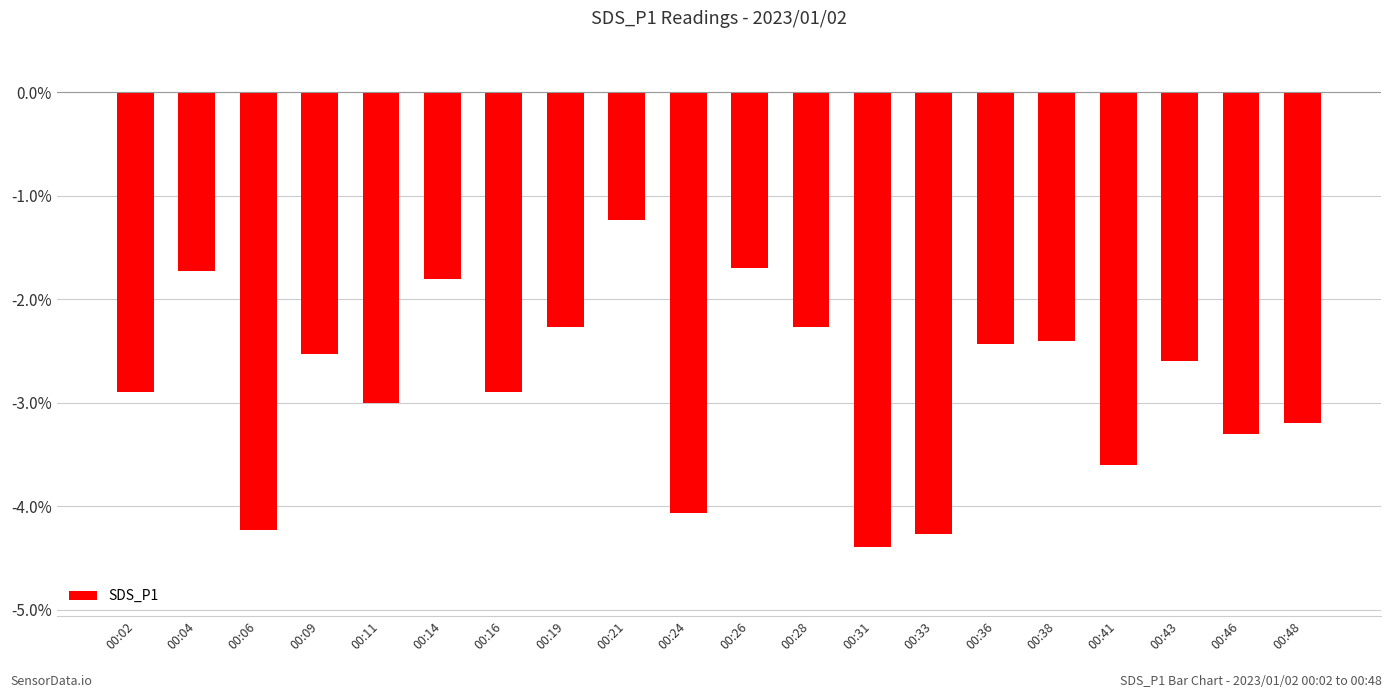

Reading right to left, transcribe all the data shown in this chart.

00:48=-3.2	00:46=-3.3	00:43=-2.6	00:41=-3.6	00:38=-2.4	00:36=-2.4	00:33=-4.3	00:31=-4.4	00:28=-2.3	00:26=-1.7	00:24=-4.1	00:21=-1.2	00:19=-2.3	00:16=-2.9	00:14=-1.8	00:11=-3.0	00:09=-2.5	00:06=-4.2	00:04=-1.7	00:02=-2.9